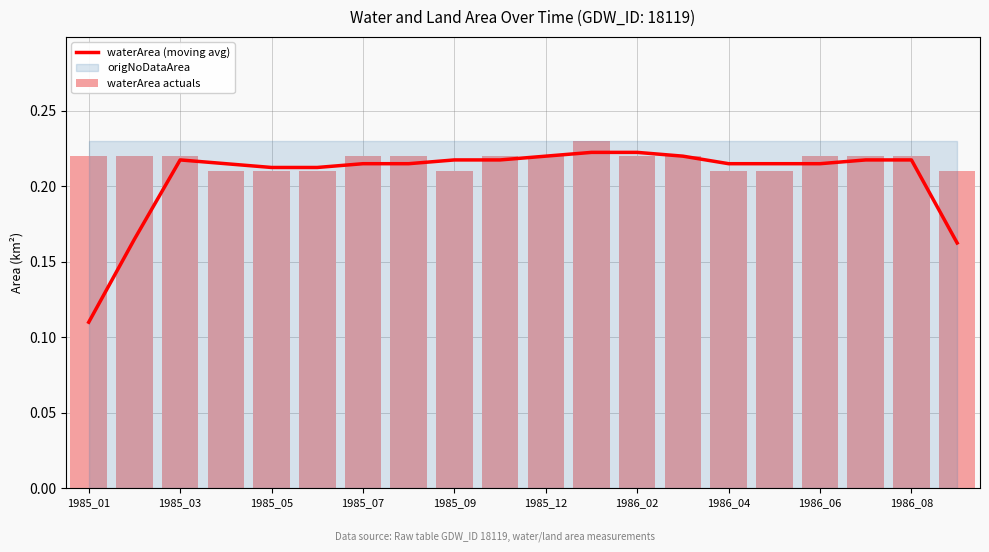

What position from the right is 1986_04?

6